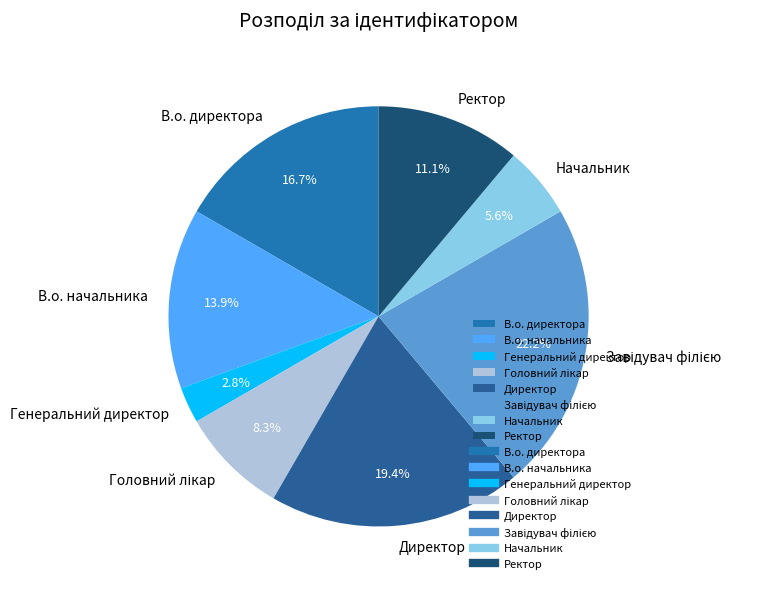

How many segments does this pie chart have?

8